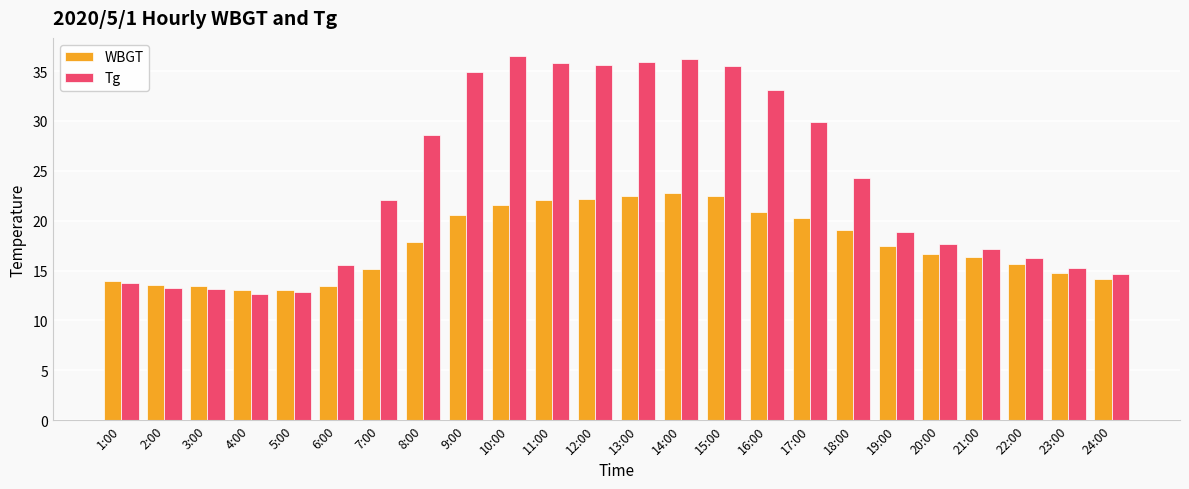

How many values in the WBGT series exceed 17?

12